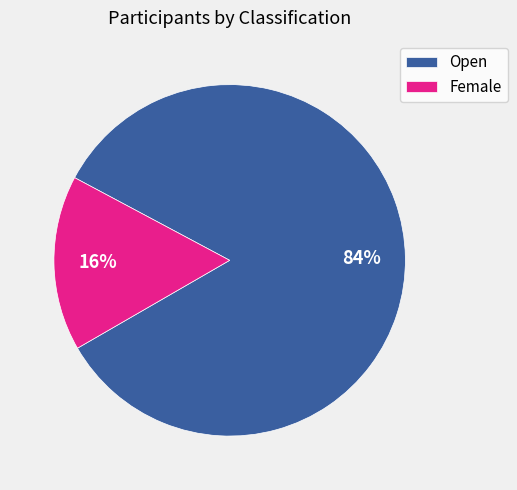

The Open slice represents 95% of the pie. True or false?

False